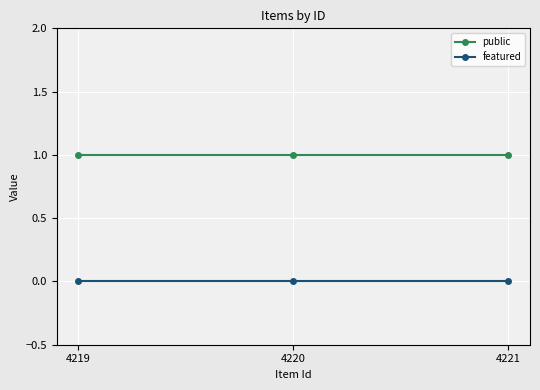

Reading right to left, what are all the values shown in this chart?

public: 4221=1	4220=1	4219=1
featured: 4221=0	4220=0	4219=0